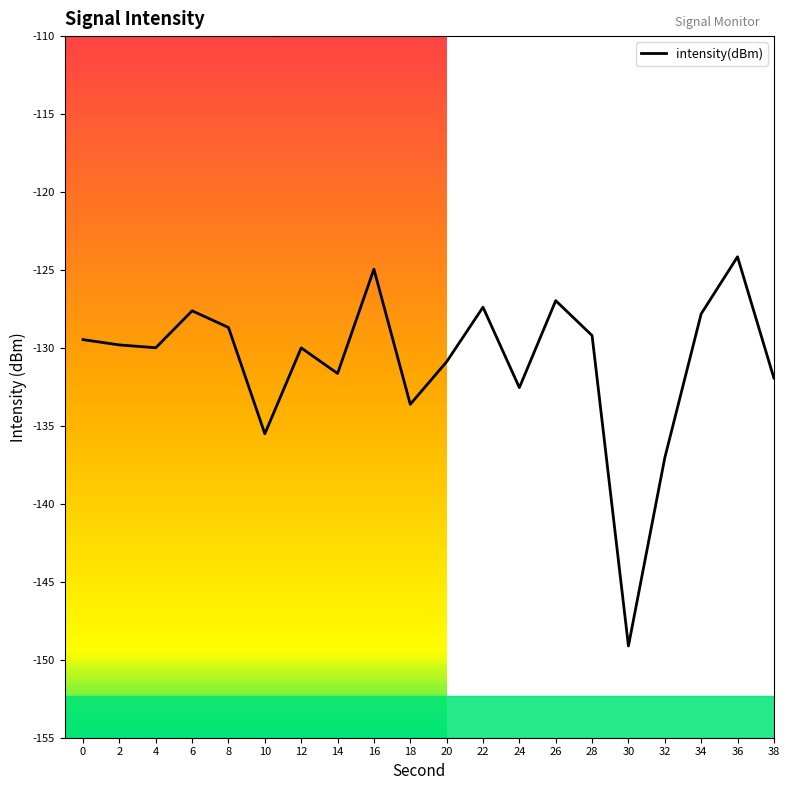

What is the change in value from 4 to 20?

-0.9